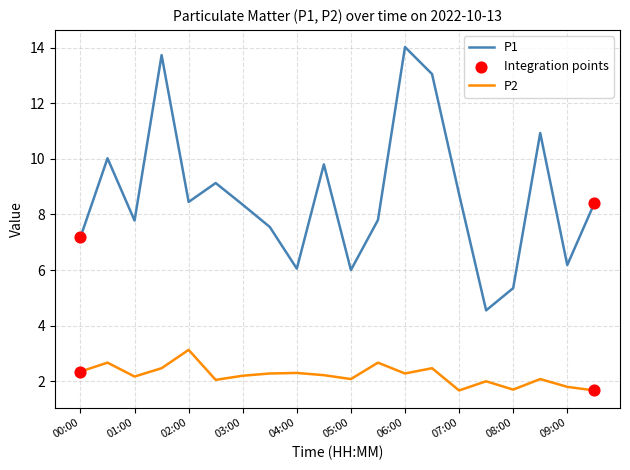

List the series in order of their overall mean, lowest first.

P2, P1